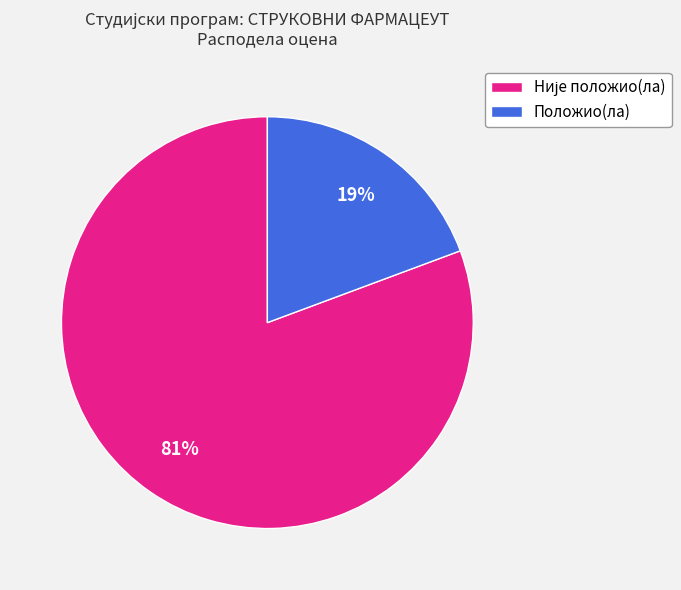

To the nearest percent, what percentage of the pie is Положио(ла)?

19%